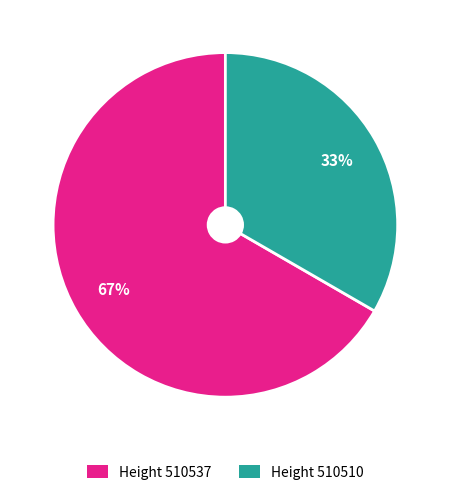

Does any single category account for the majority?

Yes